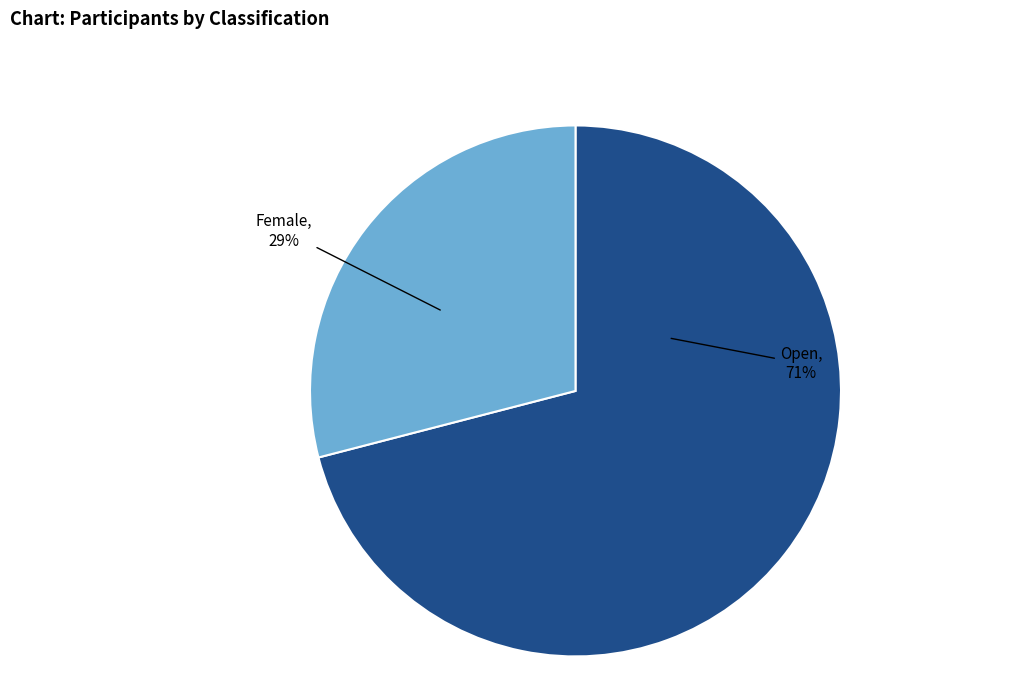

To the nearest percent, what is the difference between the largest and smallest slice percentages?

42%